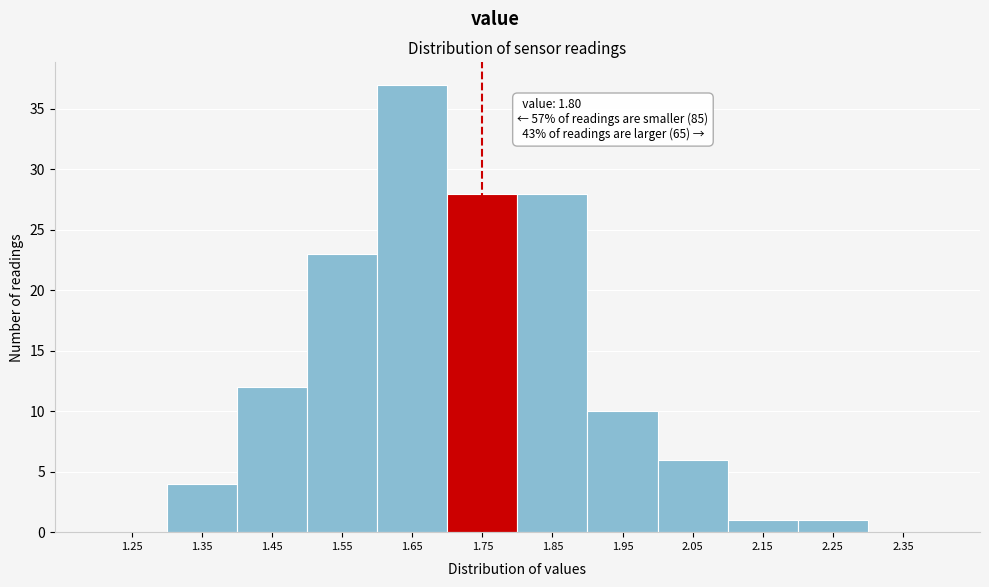

Reading left to right, transcribe all the data shown in this chart.

1.25=0	1.35=4	1.45=12	1.55=23	1.65=37	1.75=28	1.85=28	1.95=10	2.05=6	2.15=1	2.25=1	2.35=0